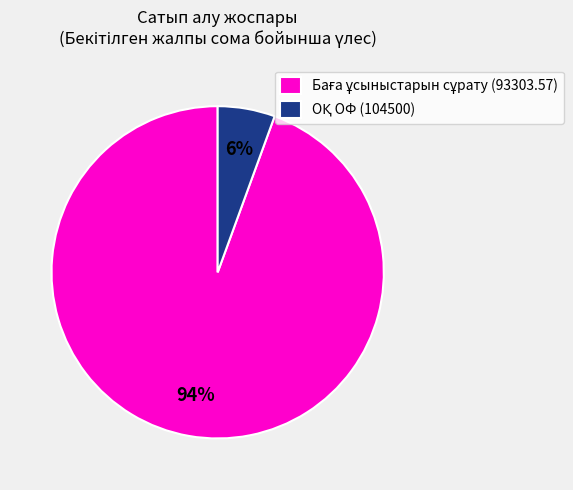

Does any single category account for the majority?

Yes